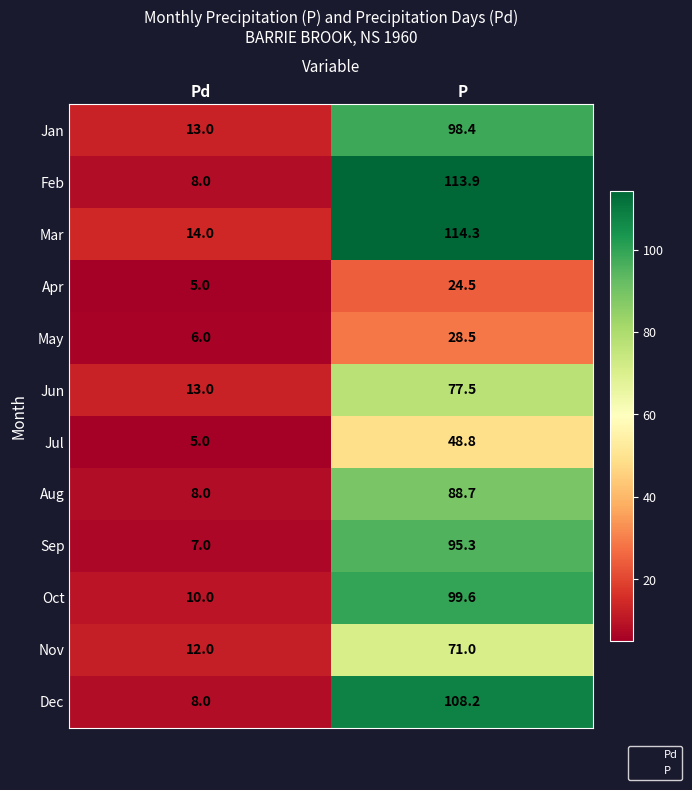

At how many categories does at least one series exceed 59?

1